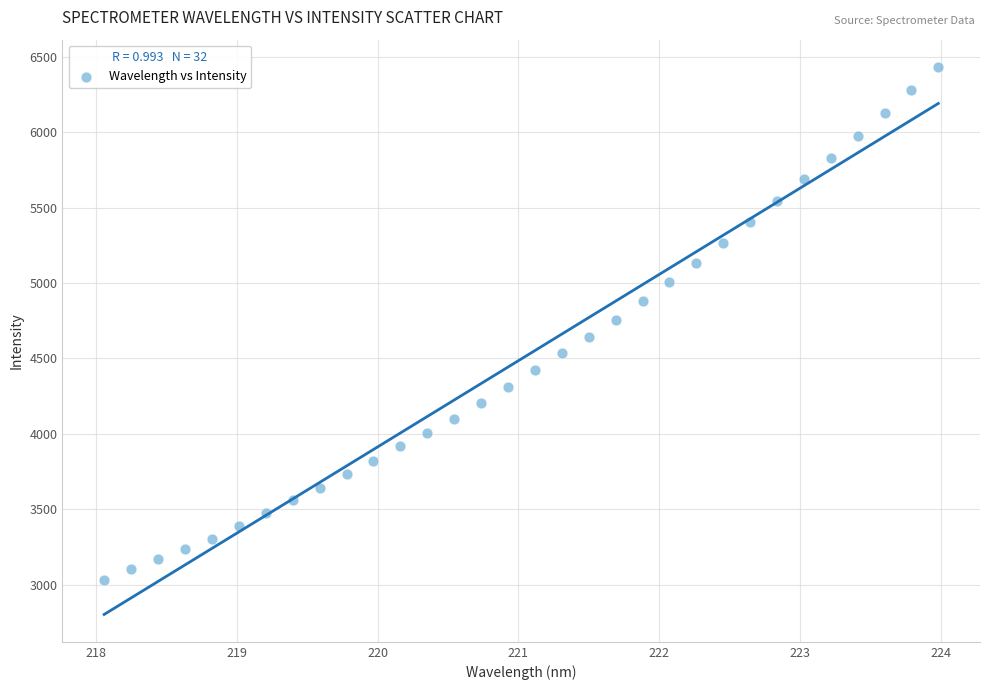

What is the range of Y values (max minus min)?

3396.5